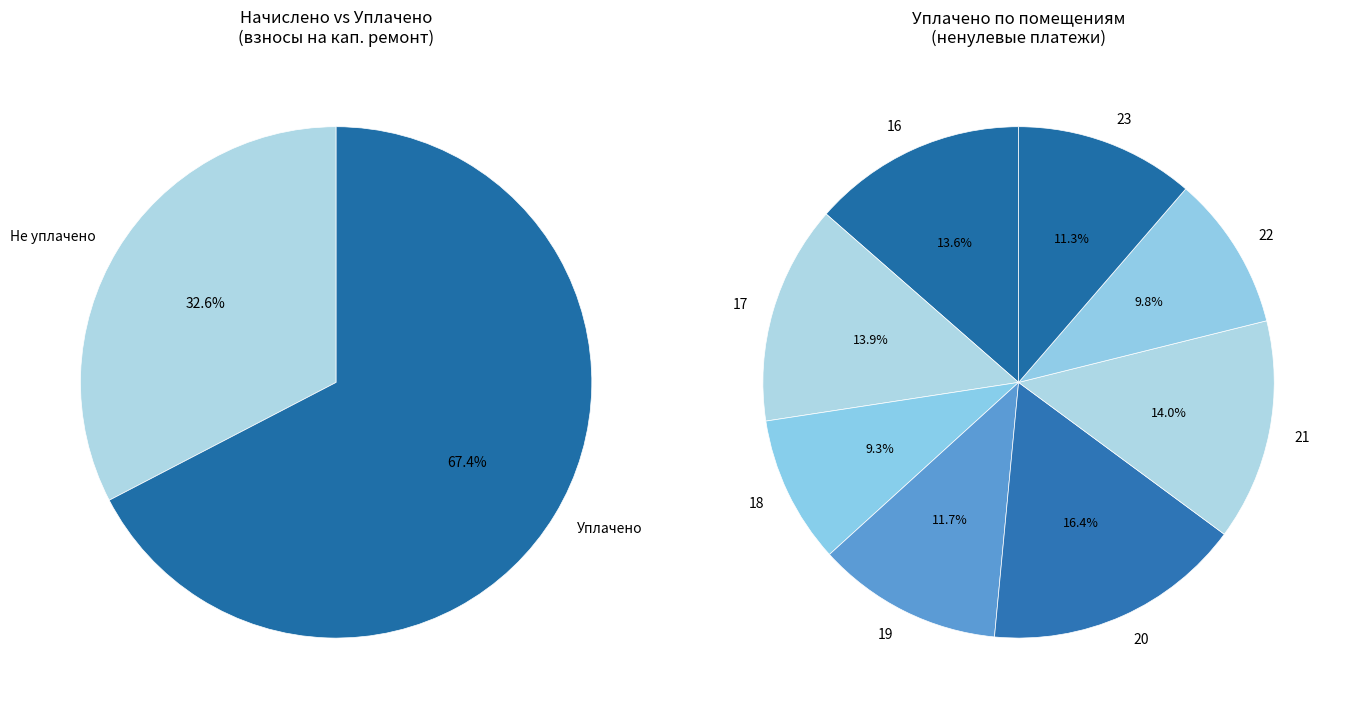

Which series has the largest range (max minus min)?

уплачено